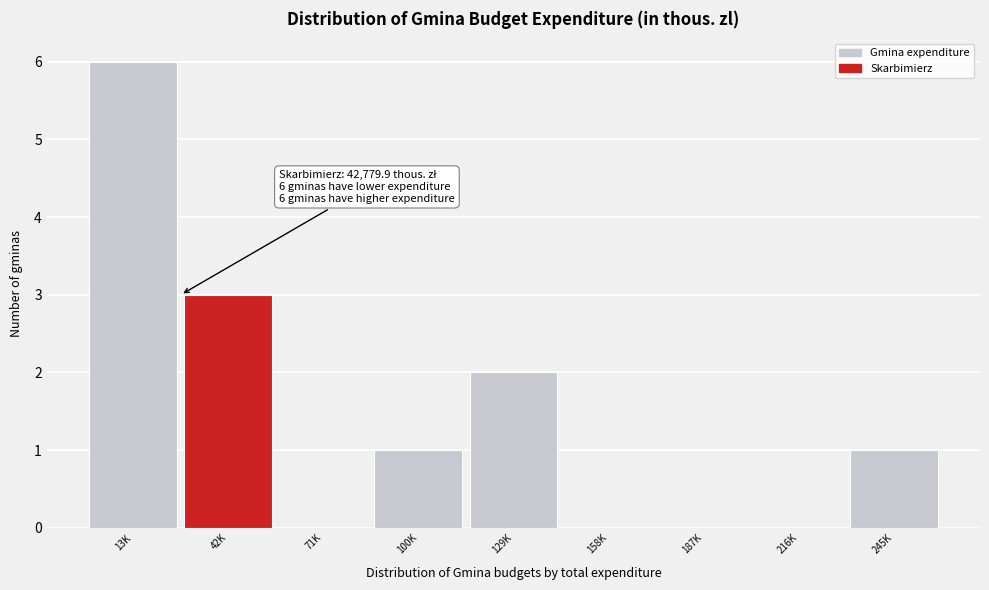

Reading right to left, list all the values displayed in this chart.

245K=1	216K=0	187K=0	158K=0	129K=2	100K=1	71K=0	42K=3	13K=6